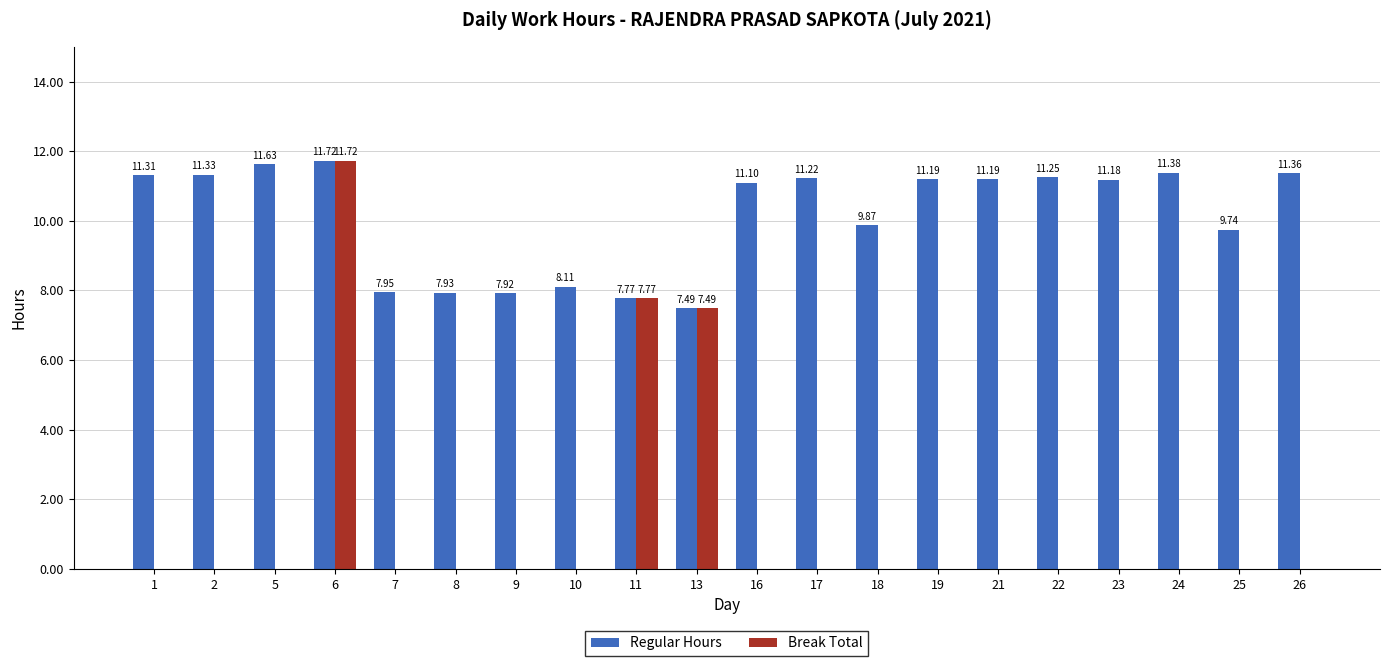

How many distinct data groups are displayed?

2